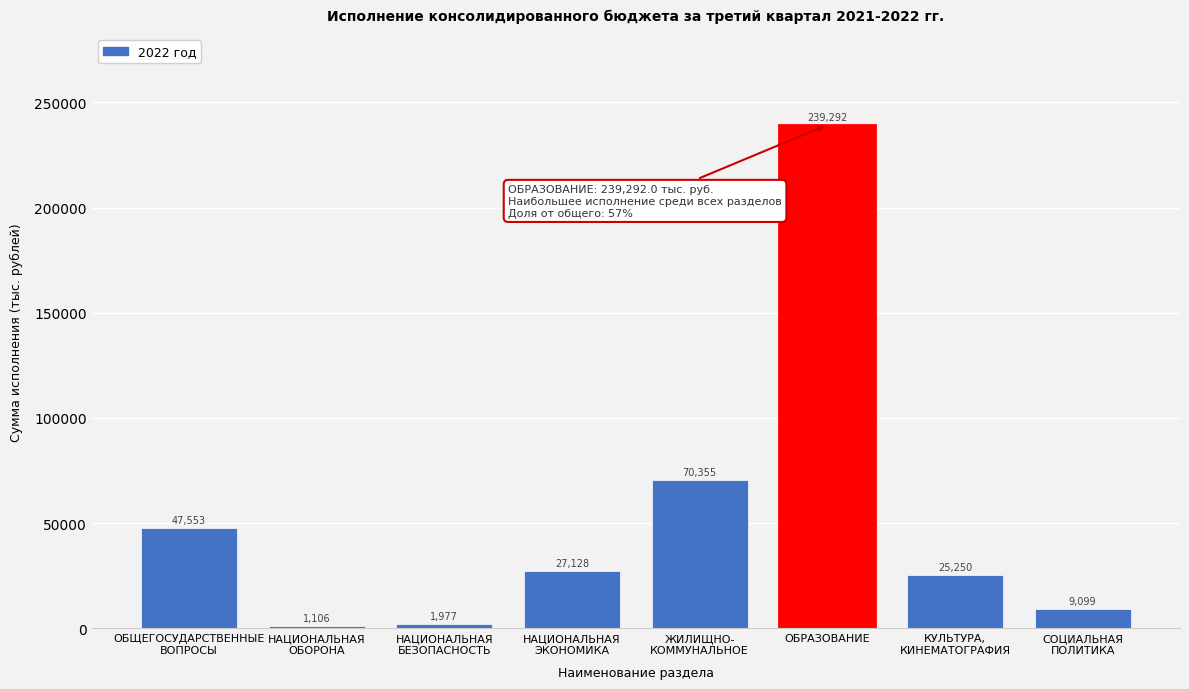

What is the difference between the second highest and minimum values?

69249.0